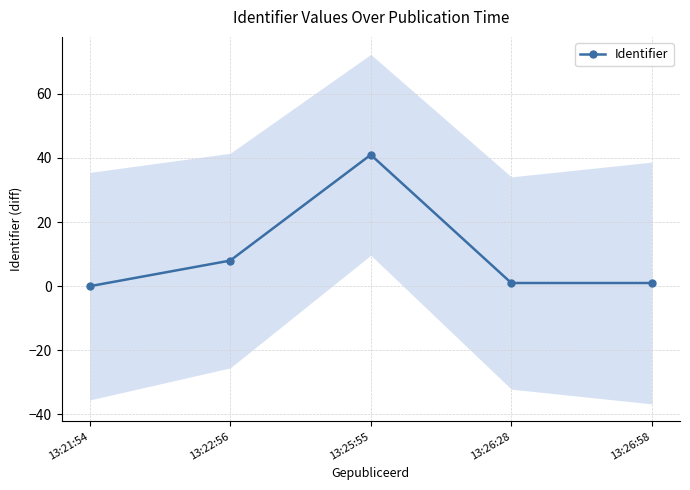

What is the greatest value displayed?

41